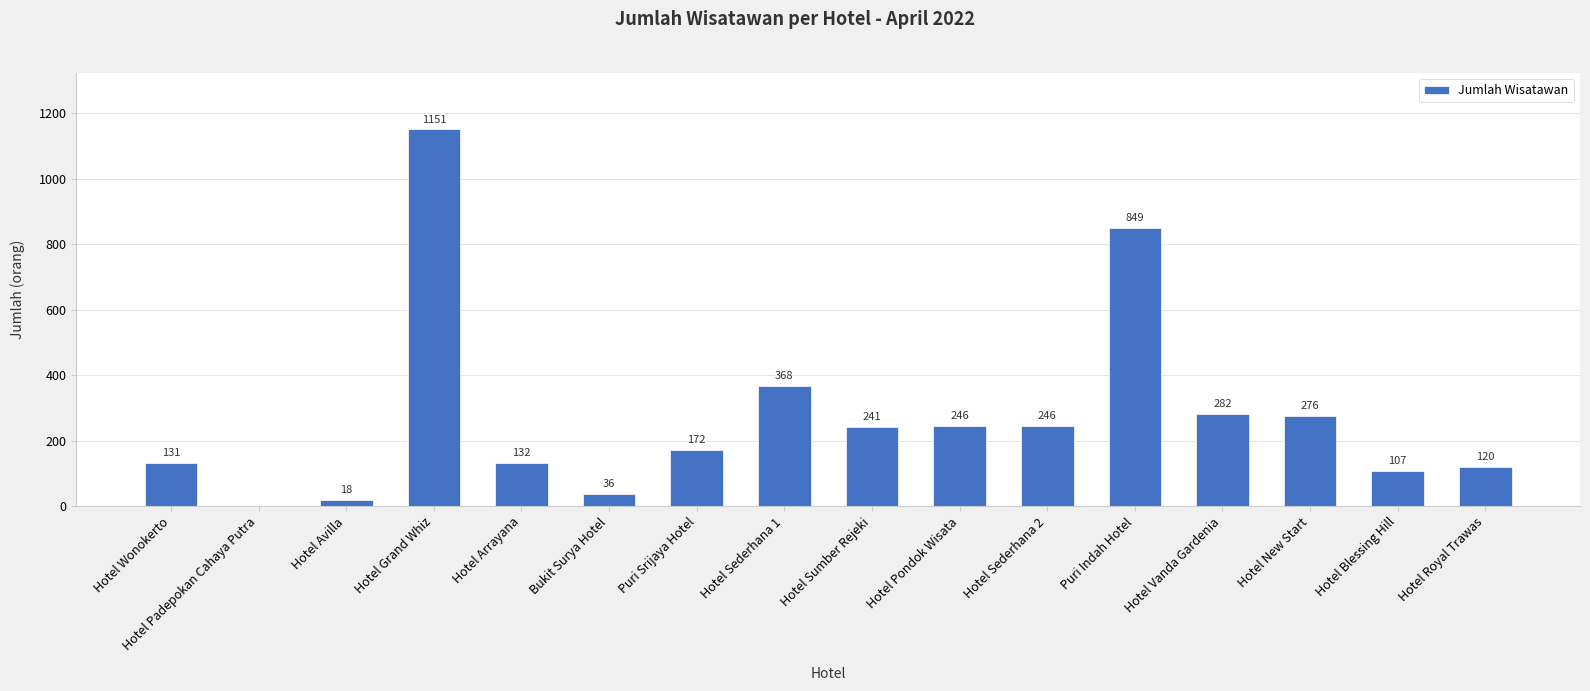

Reading left to right, list all the values displayed in this chart.

Hotel Wonokerto=131	Hotel Padepokan Cahaya Putra=0	Hotel Avilla=18	Hotel Grand Whiz=1151	Hotel Arrayana=132	Bukit Surya Hotel=36	Puri Srijaya Hotel=172	Hotel Sederhana 1=368	Hotel Sumber Rejeki=241	Hotel Pondok Wisata=246	Hotel Sederhana 2=246	Puri Indah Hotel=849	Hotel Vanda Gardenia=282	Hotel New Start=276	Hotel Blessing Hill=107	Hotel Royal Trawas=120